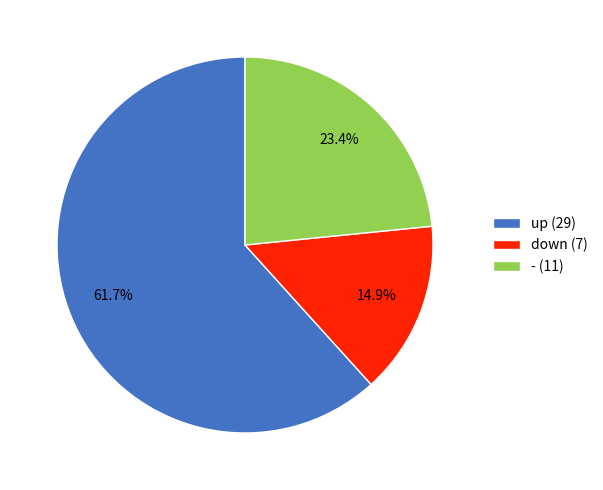

What percentage is the down slice, to the nearest percent?

15%